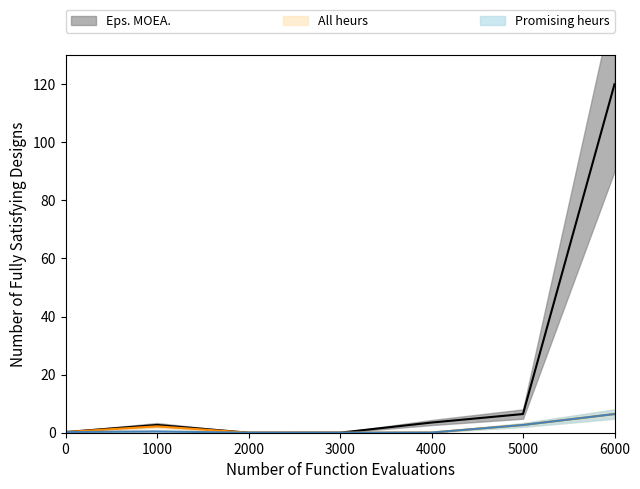

Rank the series by their maximum value, from highest to lowest.

Eps. MOEA., All heurs, Promising heurs